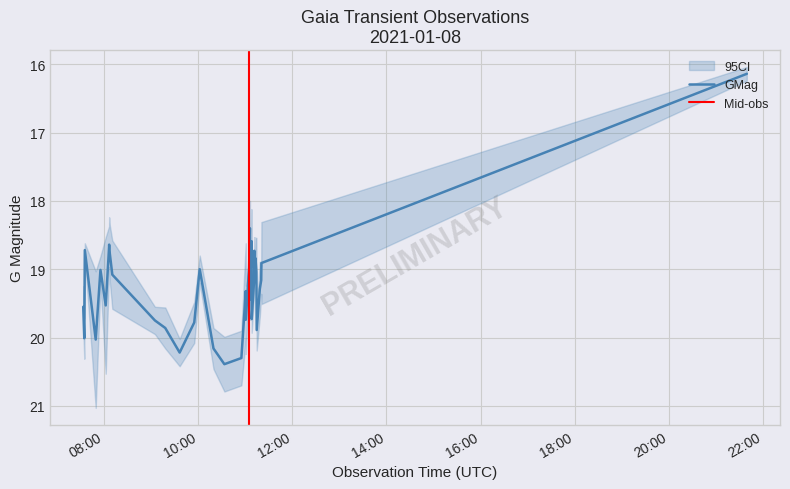

What is the label of the 13th point from the right?

2021-01-08T09:36:32